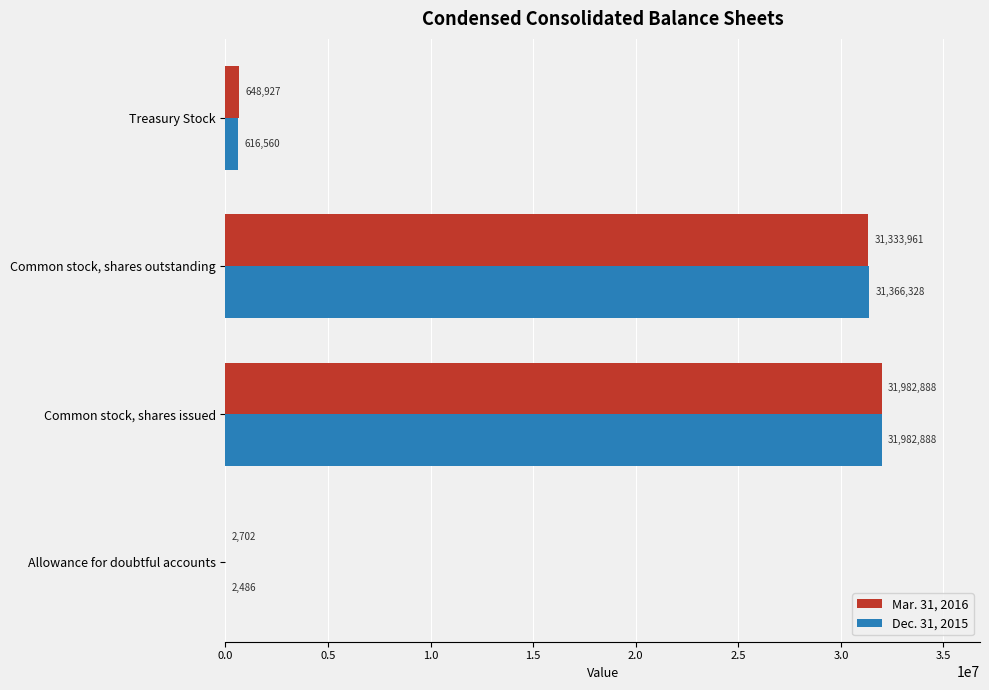

What are all the series names shown in the legend?

Mar. 31, 2016, Dec. 31, 2015